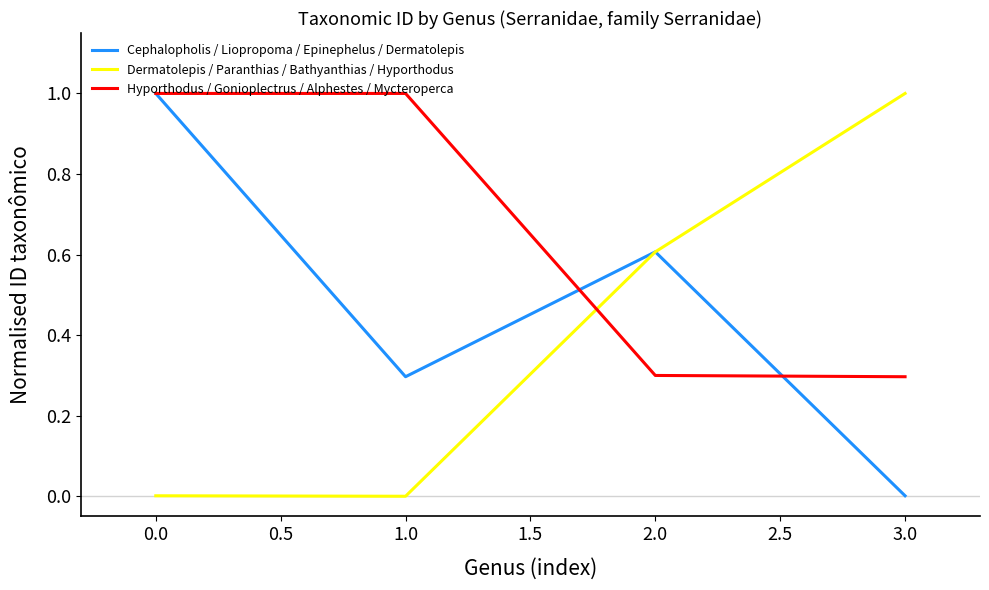

What position from the left is 0.0?

1